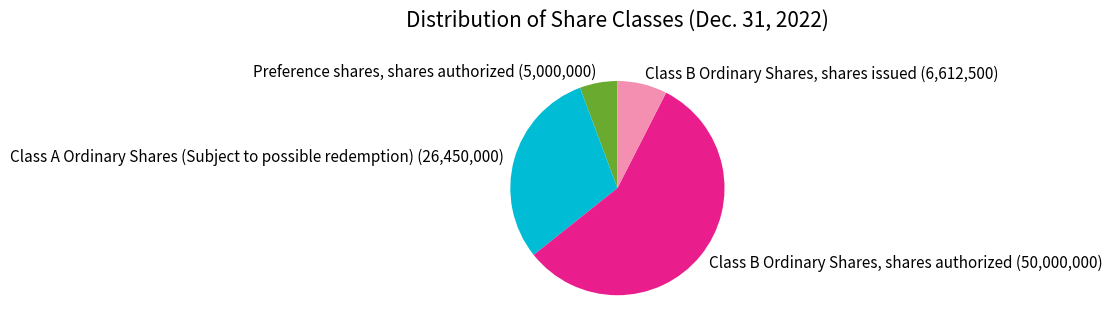

The Class A Ordinary Shares (Subject to possible redemption) slice represents 44% of the pie. True or false?

False